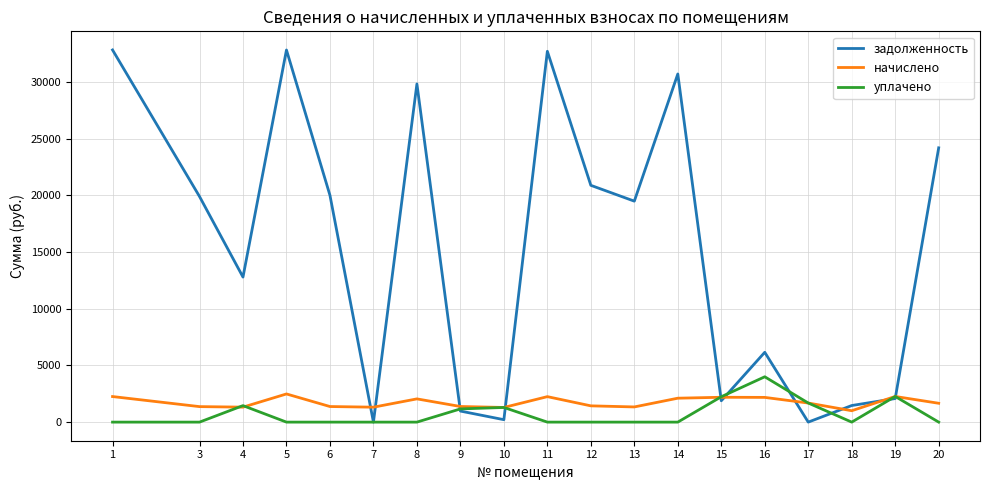

What is the total value across all series at 20?

25861.6